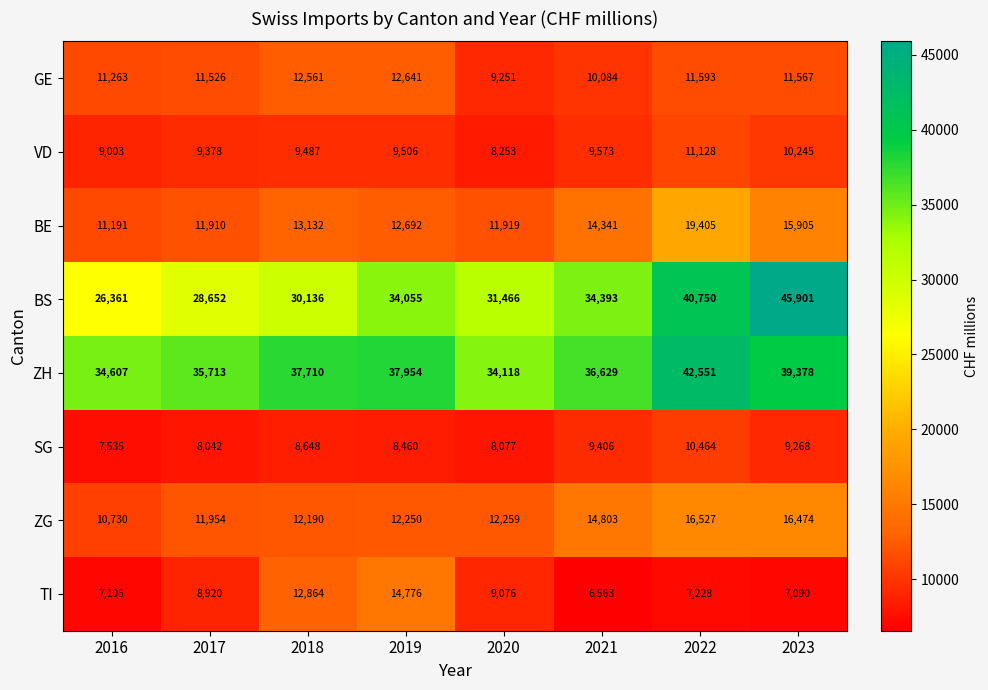

What is the greatest value displayed?

45901